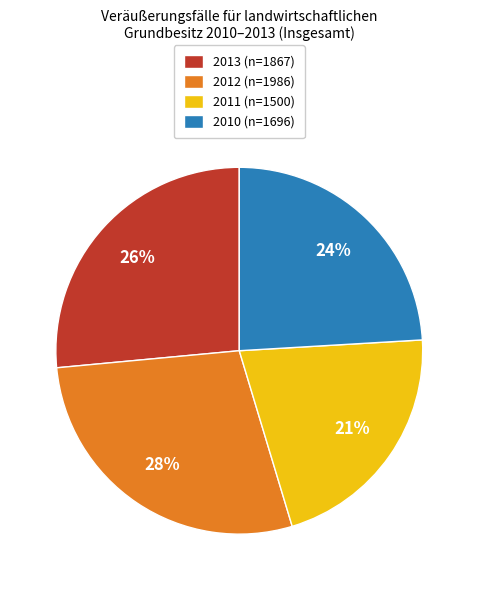

Is it true that 2012 is 21% of the pie?

False